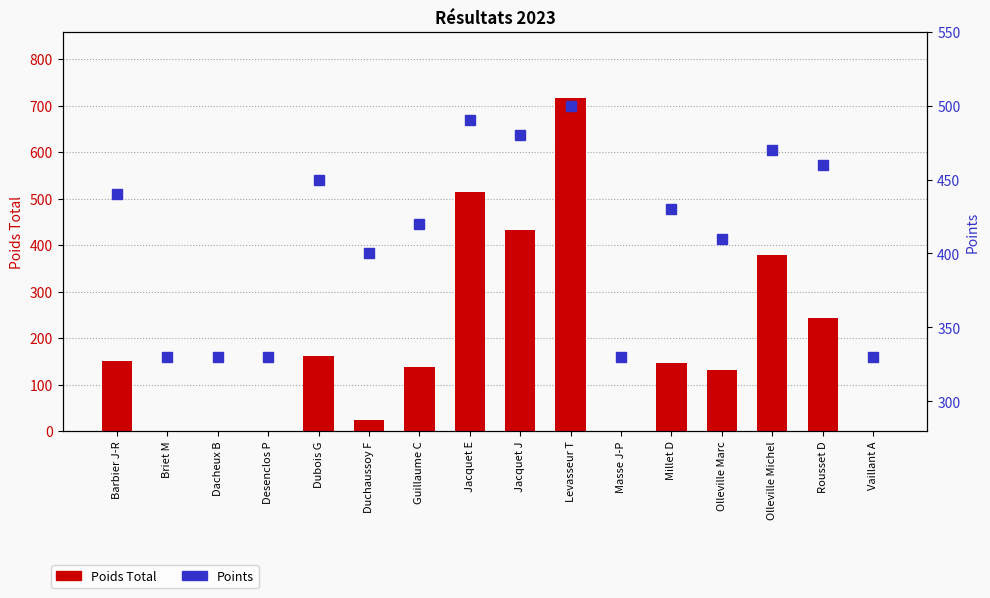

What is the average value of the Points series?

412